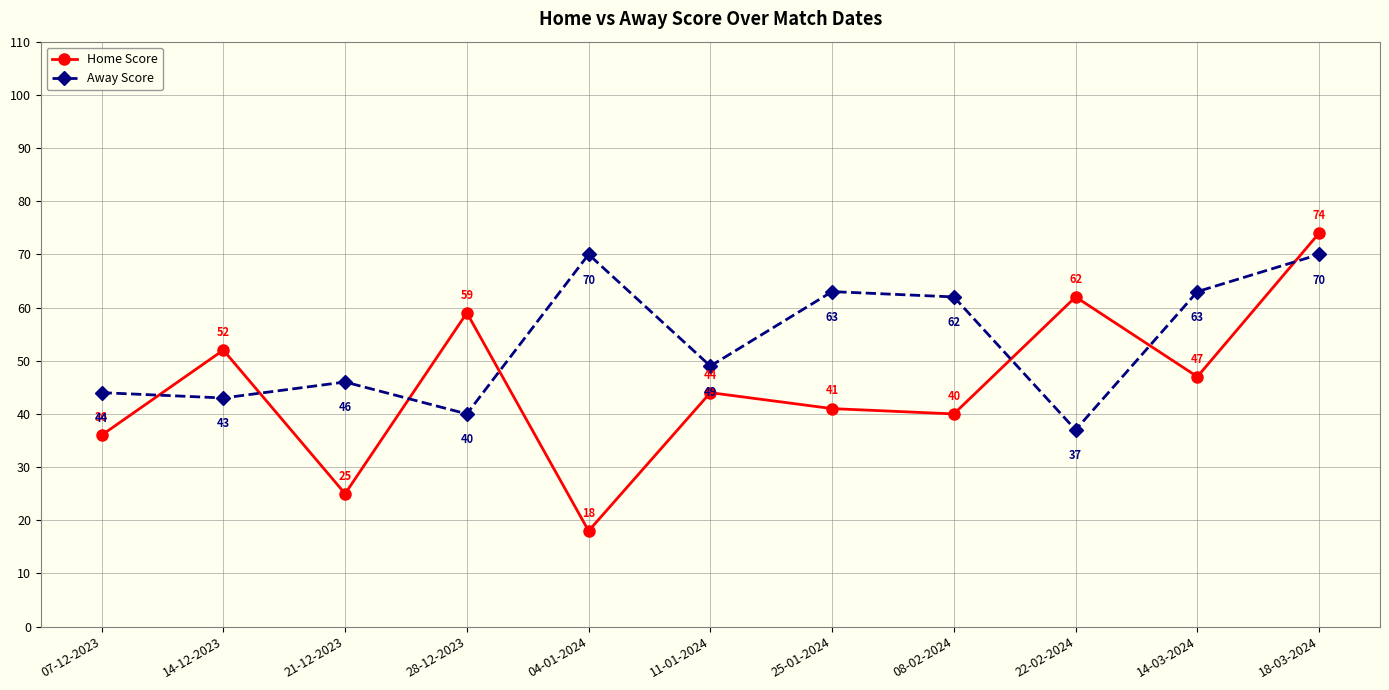

What is the spread (max minus min) of values at 22-02-2024?

25